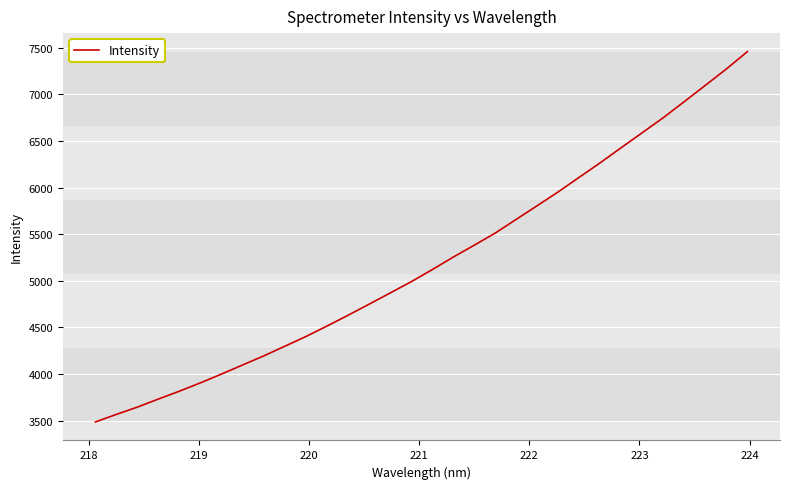

What is the minimum value shown in the chart?

3485.9